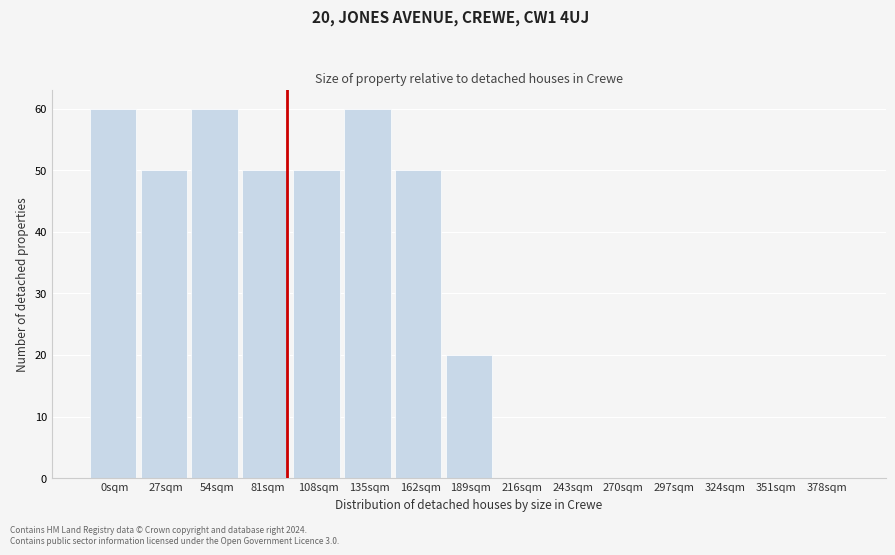

Reading right to left, what are all the values shown in this chart?

378sqm=0	351sqm=0	324sqm=0	297sqm=0	270sqm=0	243sqm=0	216sqm=0	189sqm=20	162sqm=50	135sqm=60	108sqm=50	81sqm=50	54sqm=60	27sqm=50	0sqm=60